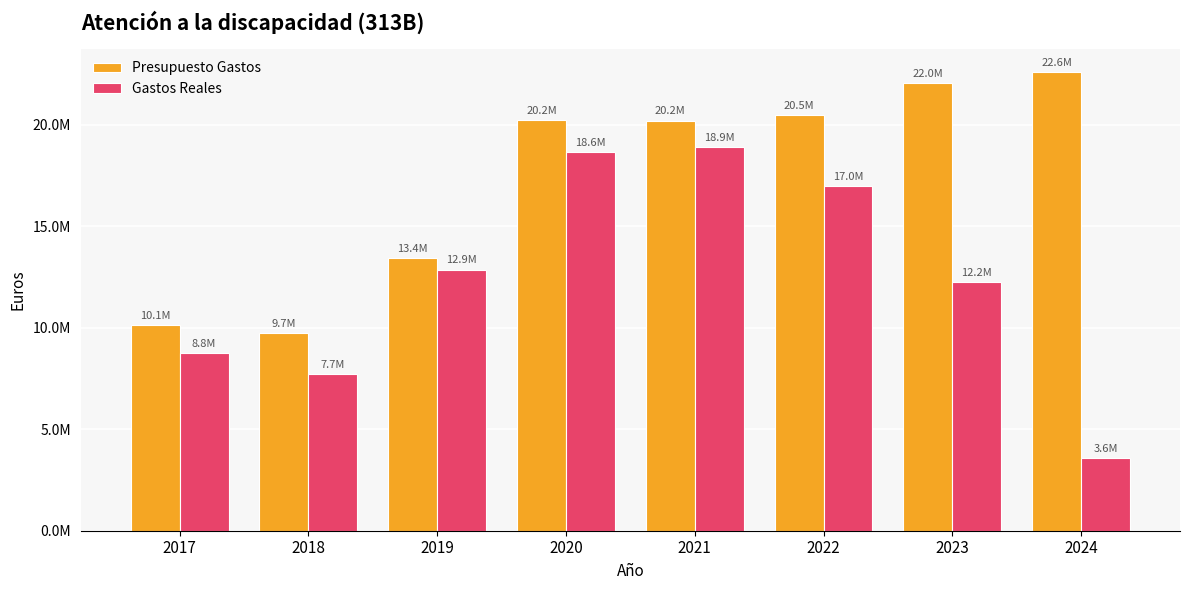

List the series in order of their overall mean, lowest first.

Gastos Reales, Presupuesto Gastos